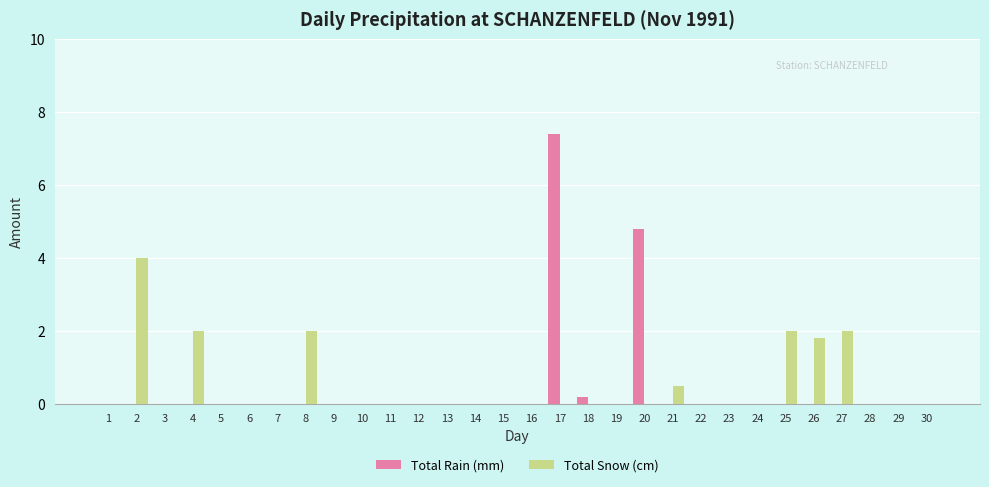

How many distinct data groups are displayed?

2